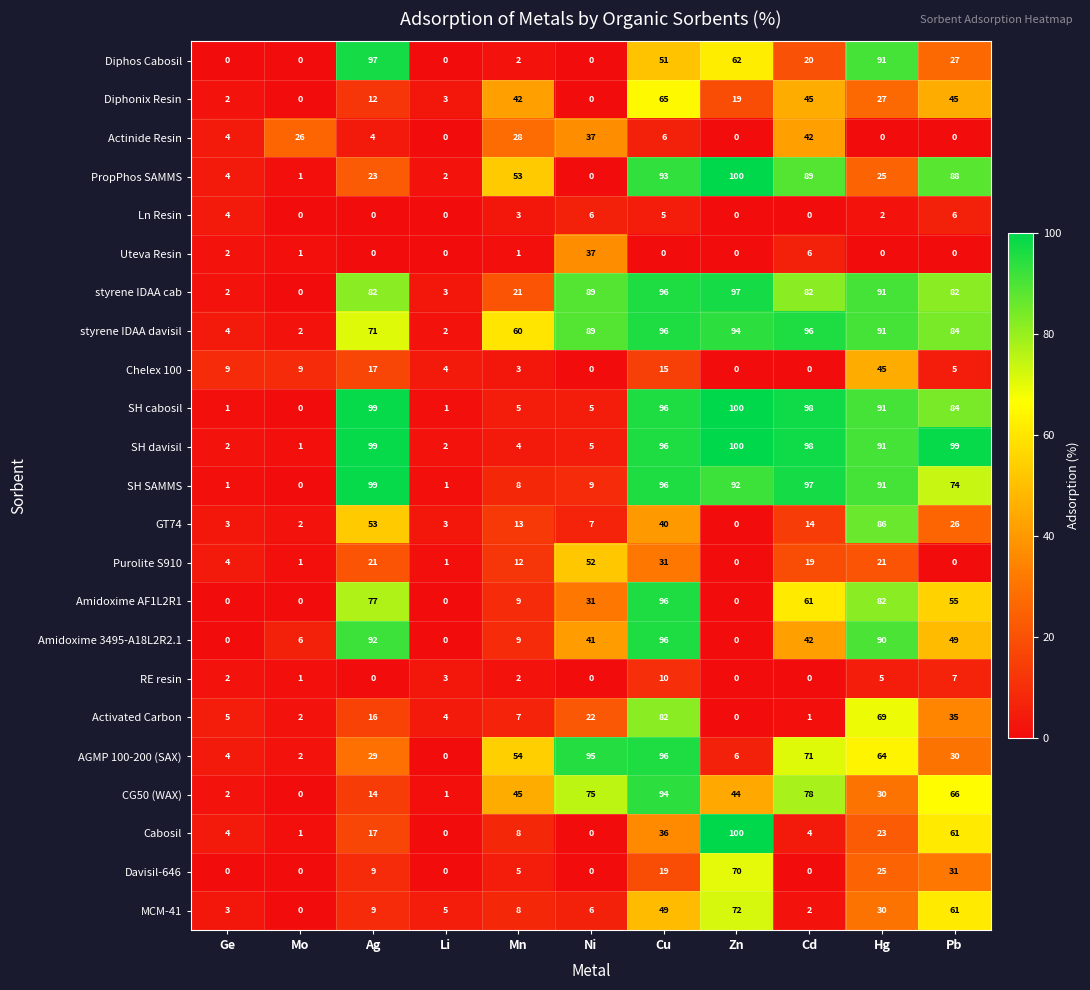

What is the difference between the second highest and minimum values in the Purolite S910 series?

31